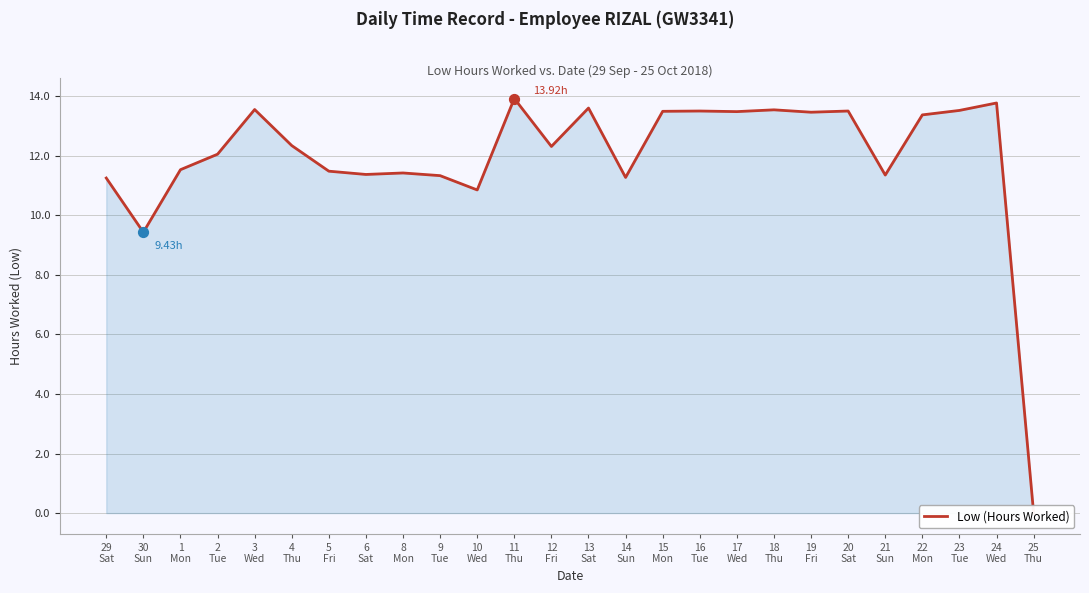

What is the change in value from 21
Sun to 25
Thu?

-11.3